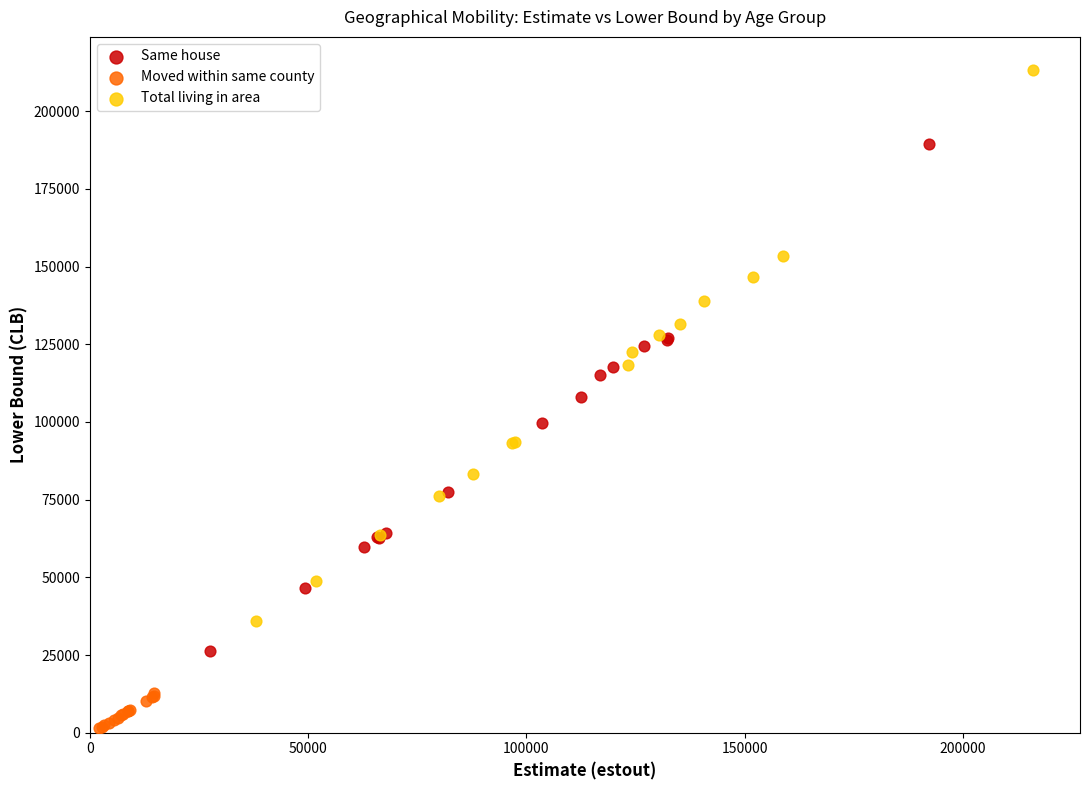

Which series has the largest Y range (max minus min)?

Total living in area